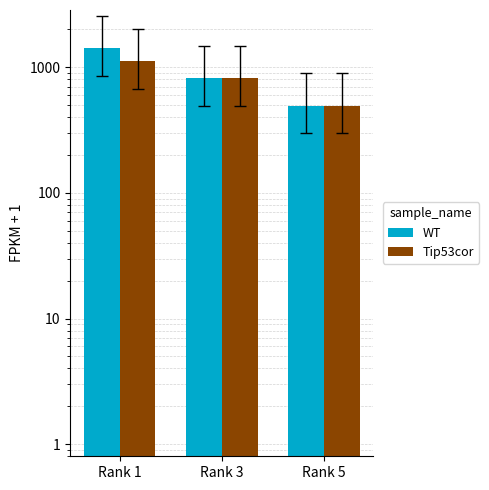

Which series has the largest range (max minus min)?

WT